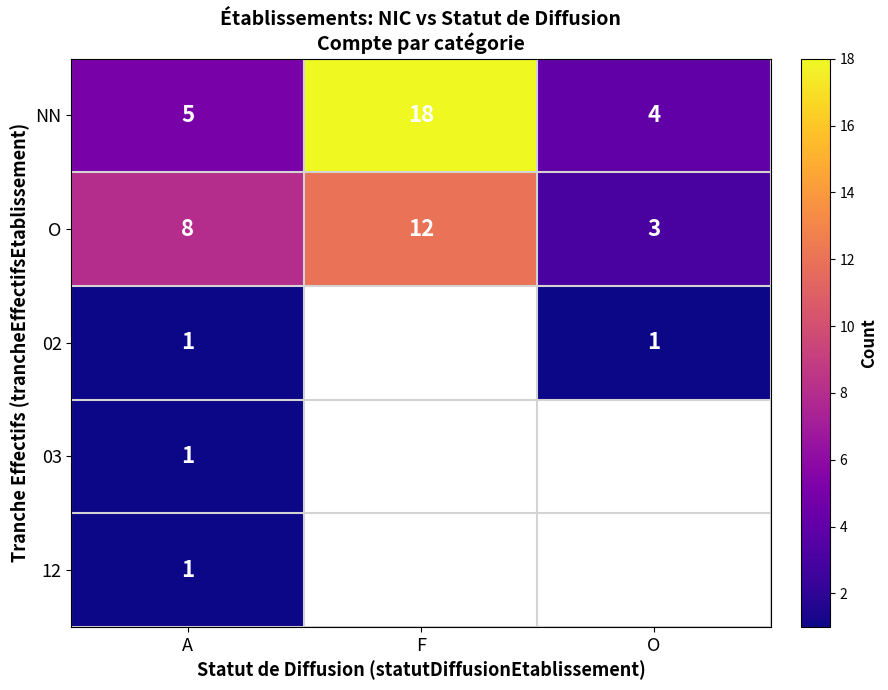

The NN series shows 8 at A. True or false?

False